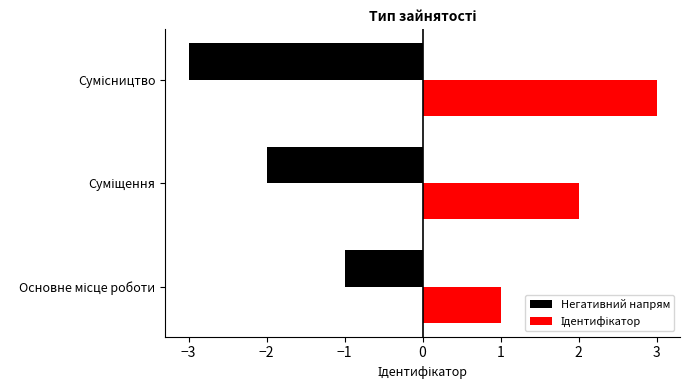

What is the maximum value shown in the chart?

3